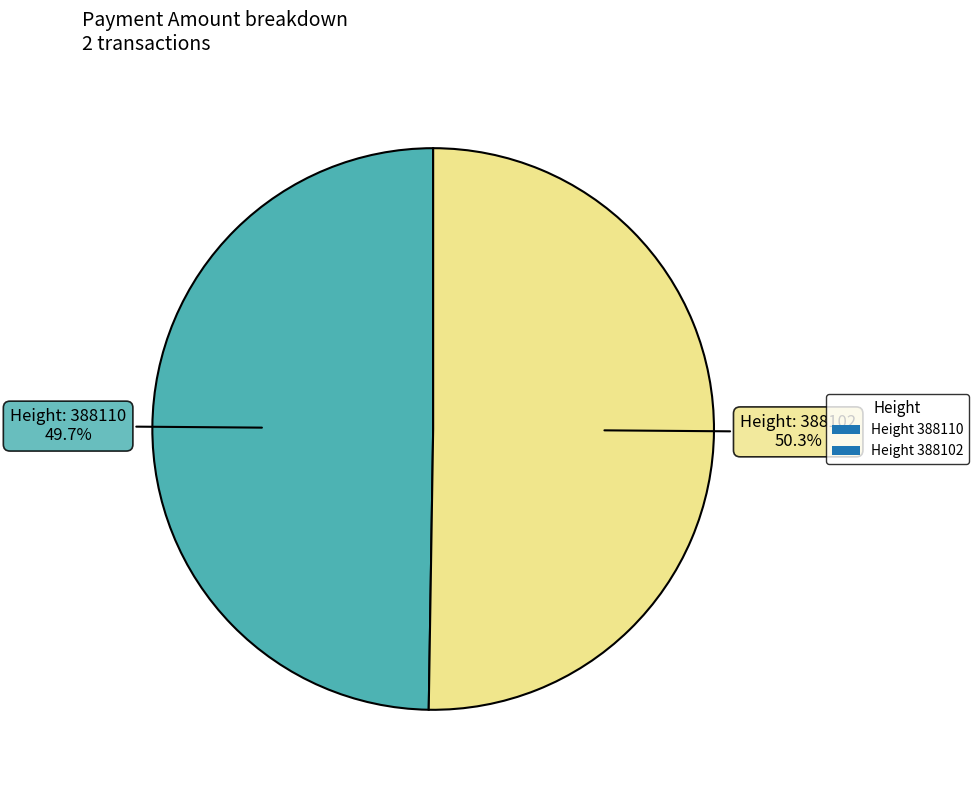

Which slice represents more than half of the pie?

Height 388102